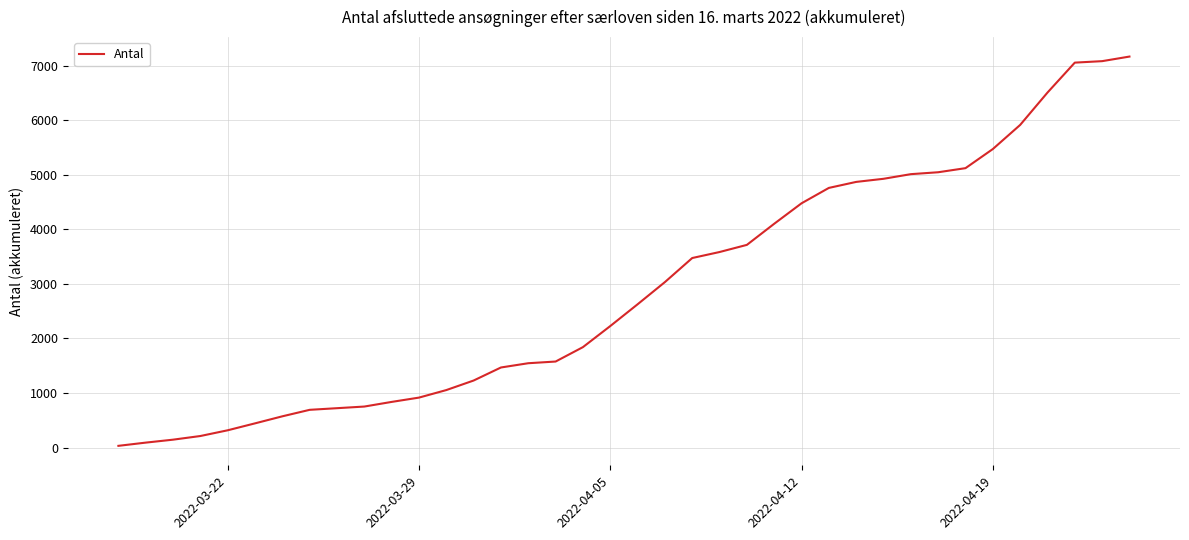

What is the greatest value displayed?

7166